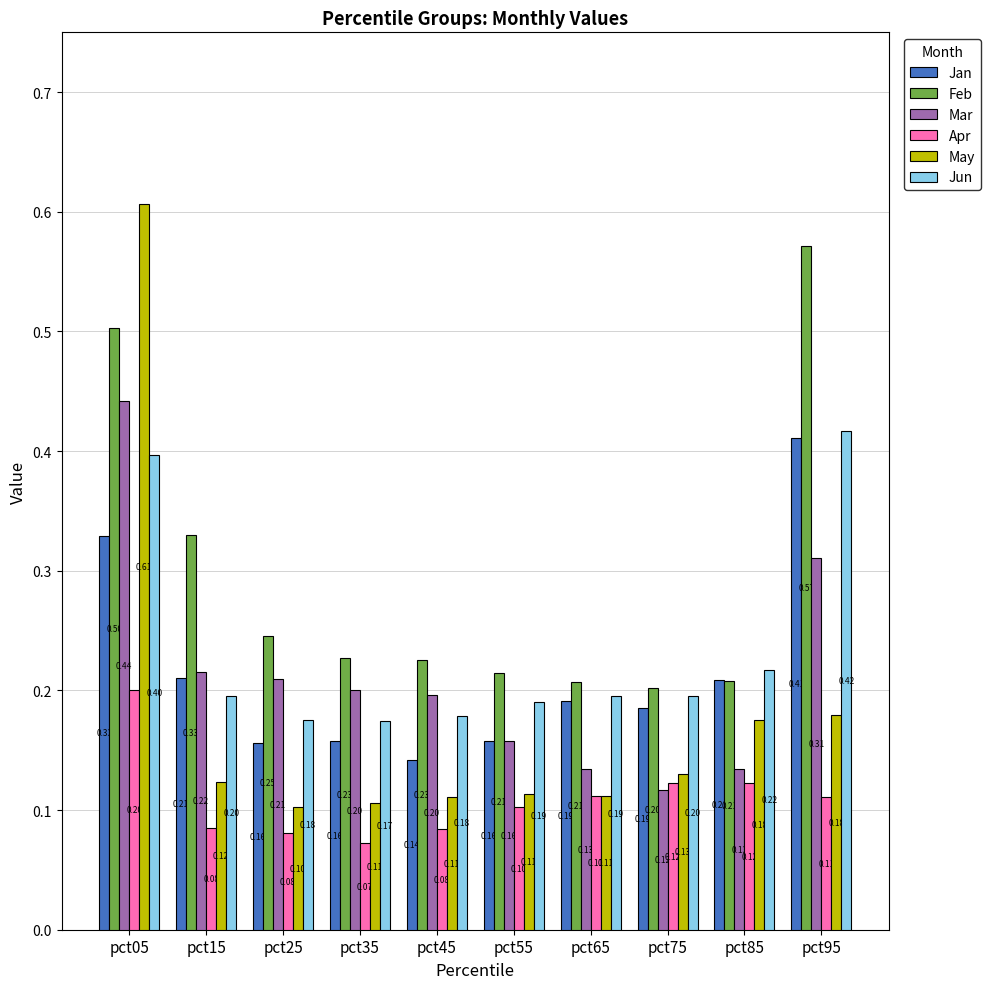

Is it true that Jan equals 0.4 at pct95?

True